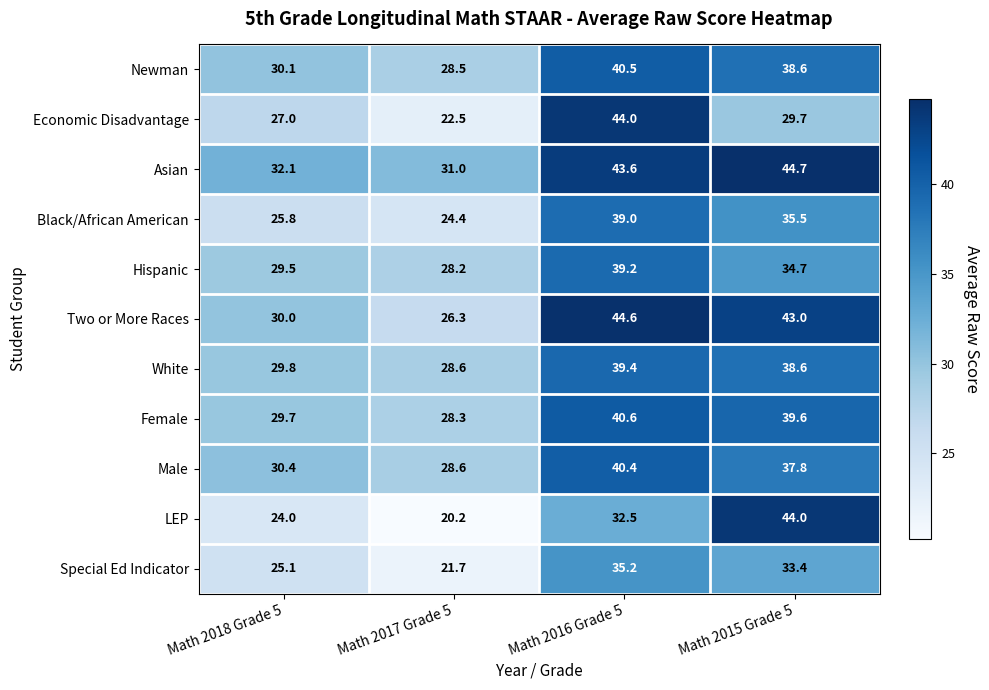

What is the total value across all series at Math 2017 Grade 5?

288.3